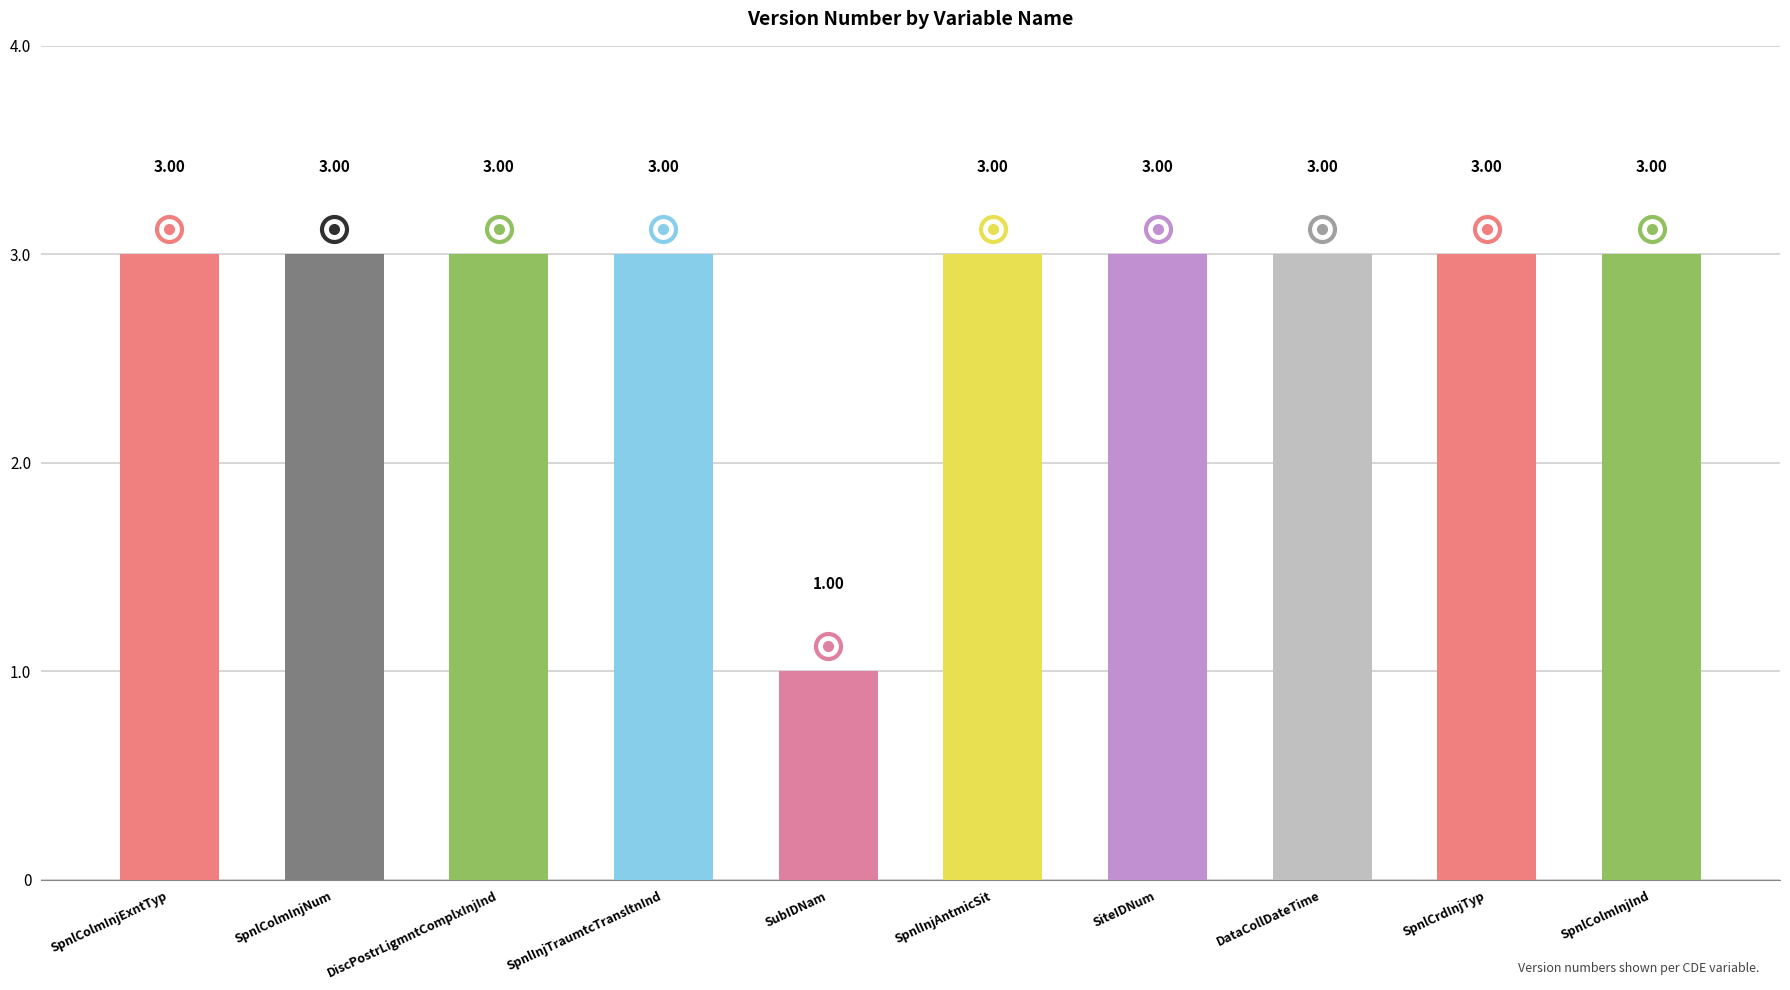

What is the sum of all values?

28